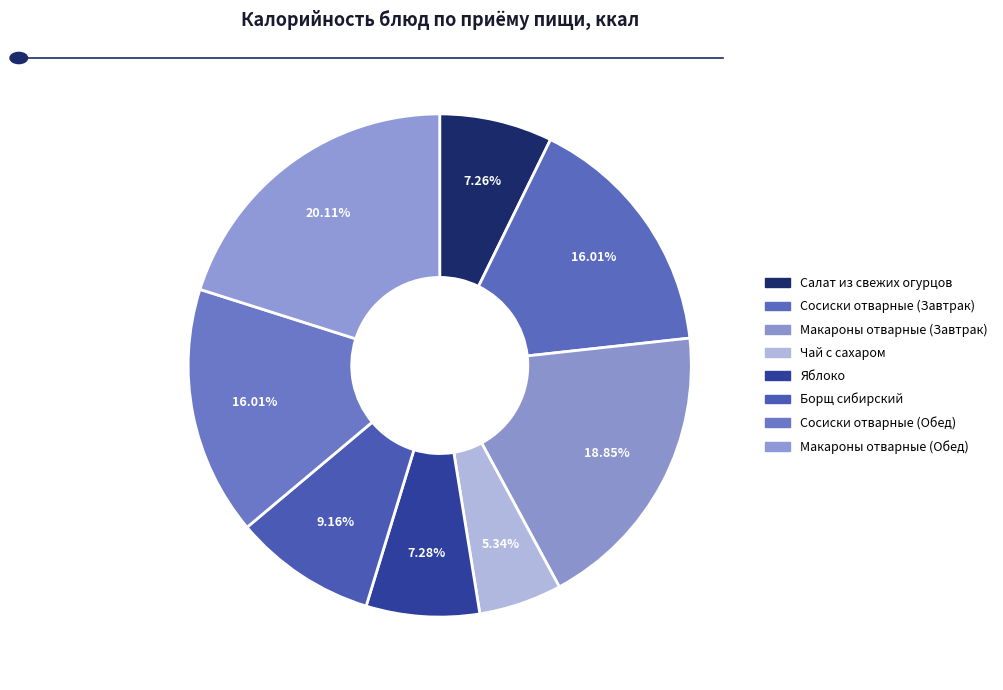

Is Яблоко the majority of the pie?

No